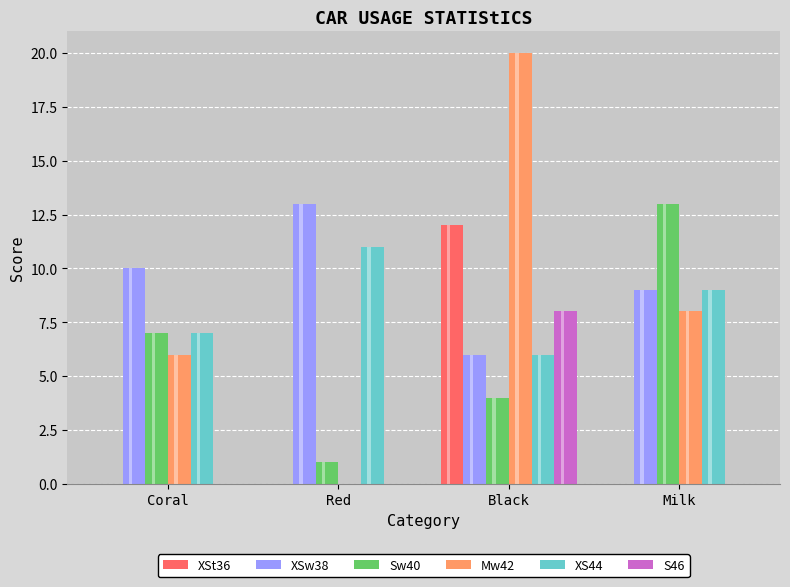

What are all the series names shown in the legend?

XSt36, XSw38, Sw40, Mw42, XS44, S46